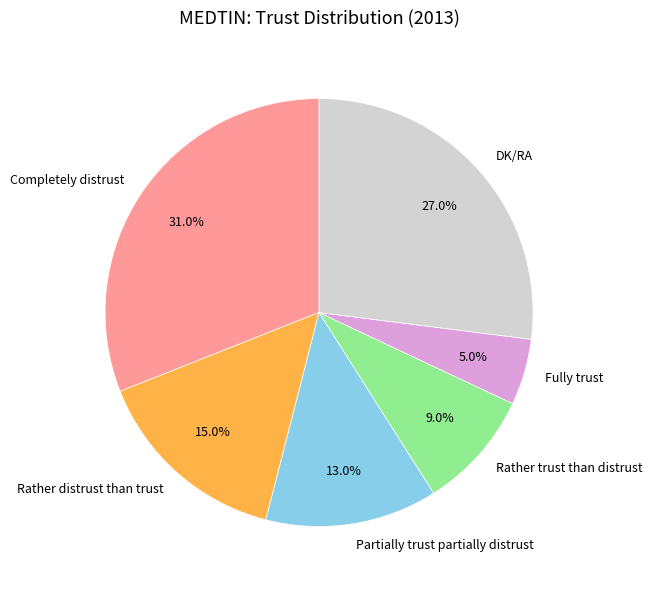

Rank the categories by value from lowest to highest.

Fully trust, Rather trust than distrust, Partially trust partially distrust, Rather distrust than trust, DK/RA, Completely distrust